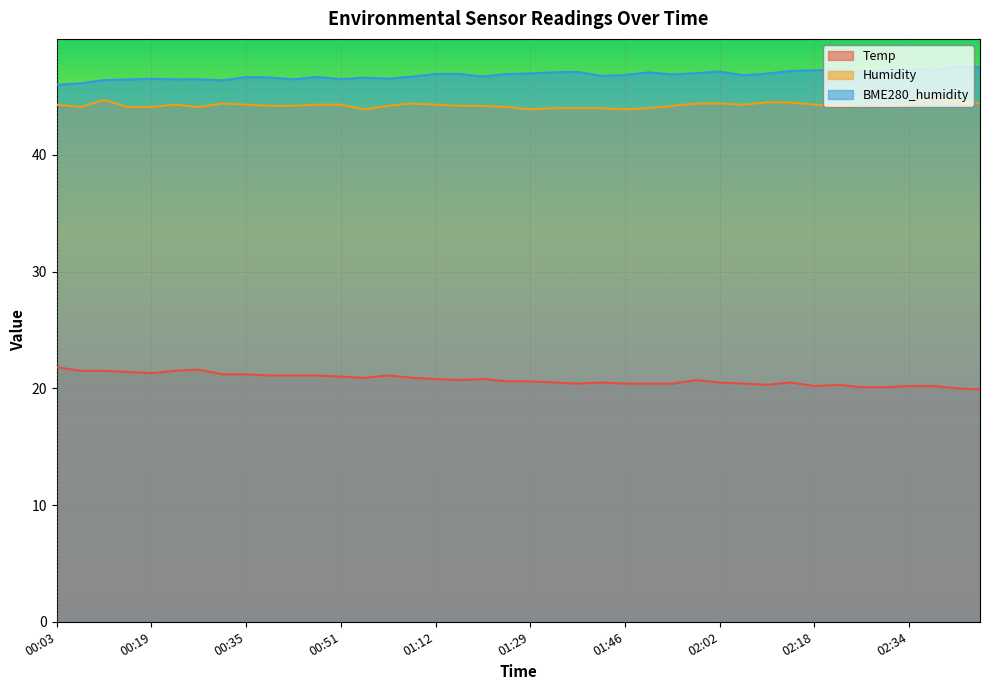

At which label does Humidity reach its minimum?

00:55